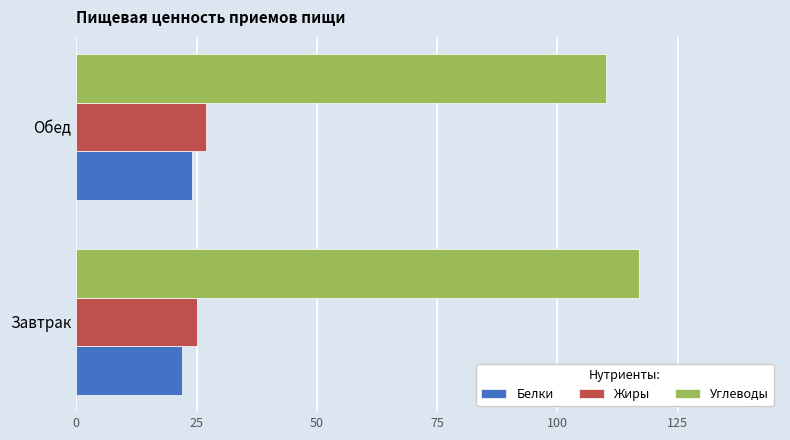

What is the difference between the maximum and minimum values in the Жиры series?

2